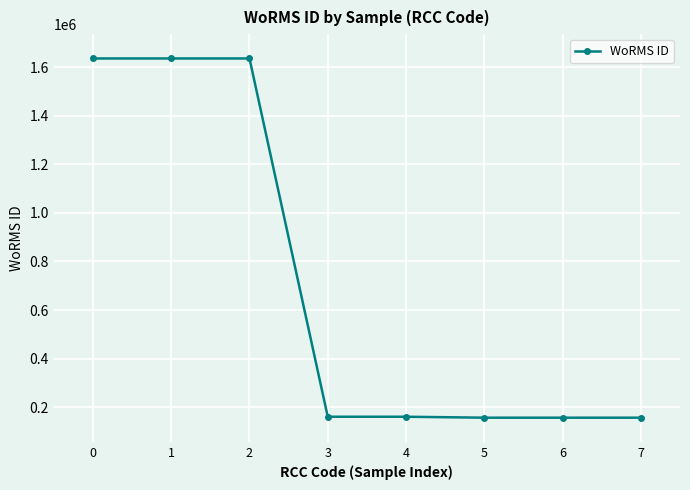

How many distinct data groups are displayed?

1